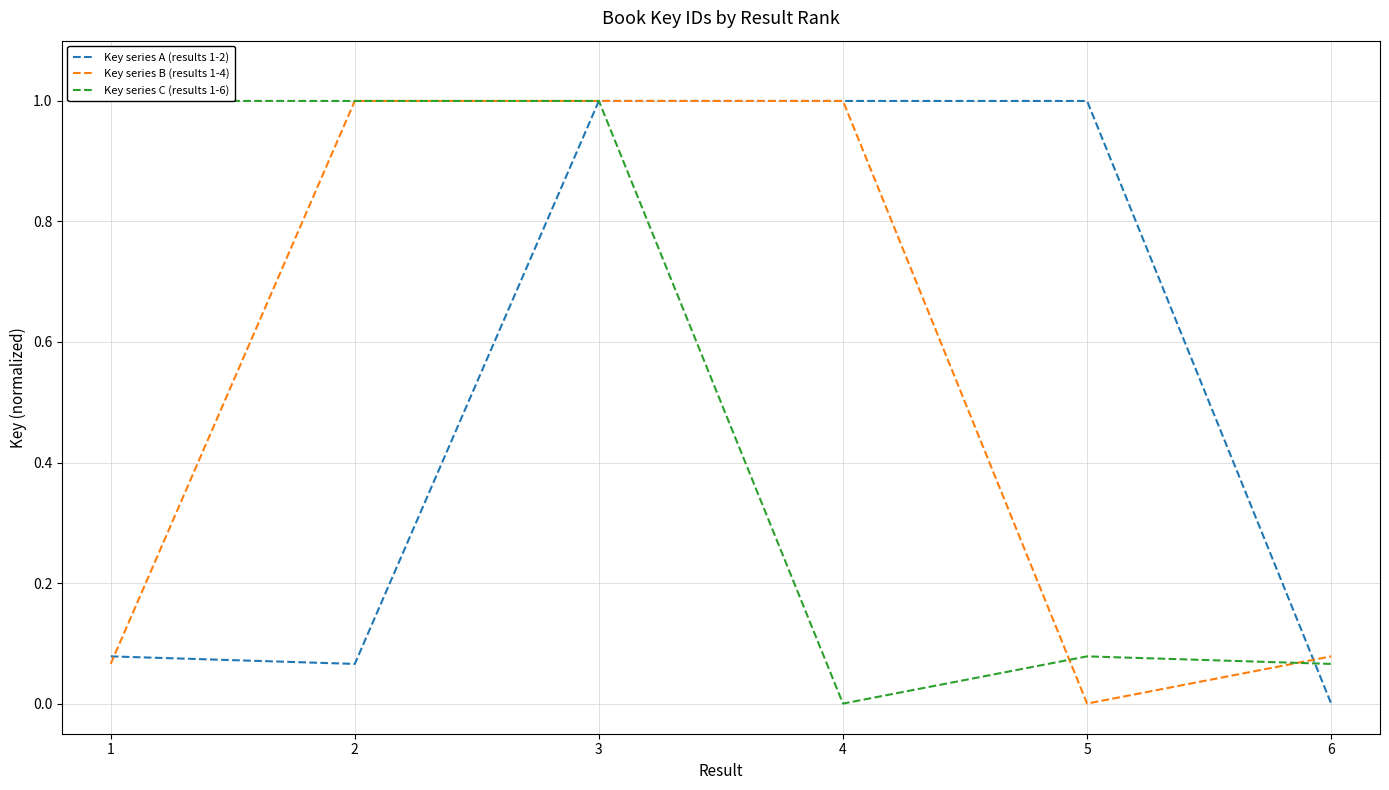

Rank the series by their maximum value, from lowest to highest.

Key series A (results 1-2), Key series B (results 1-4), Key series C (results 1-6)